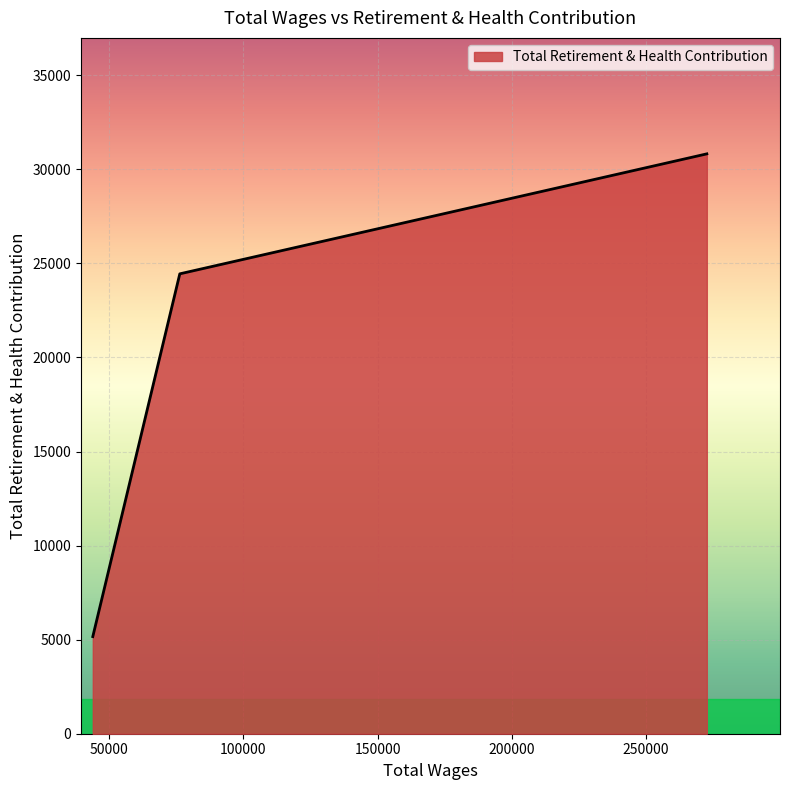

What is the greatest value displayed?

30823